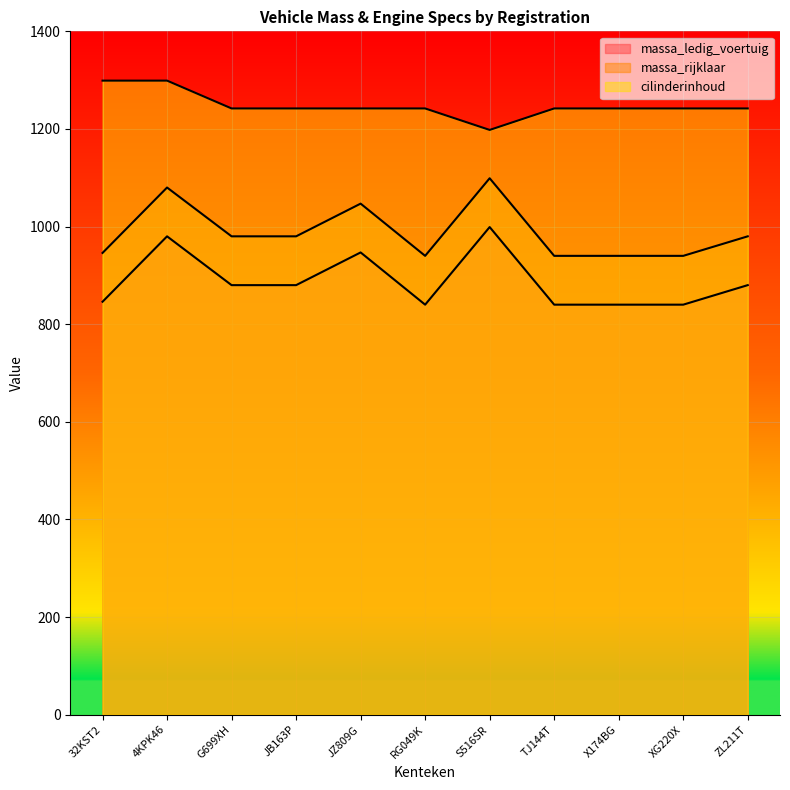

Which category has the lowest value across all series?

RG049K